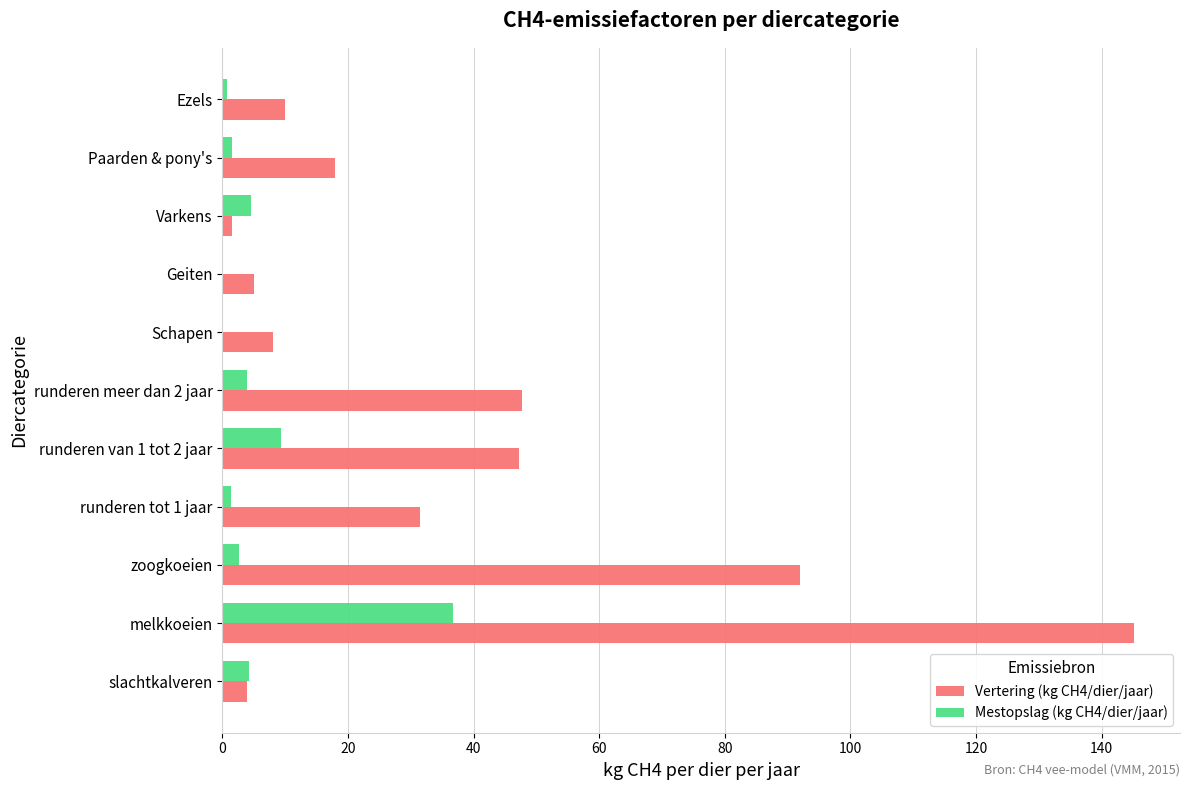

What is the sum of the Vertering (kg CH4/dier/jaar) values at runderen meer dan 2 jaar and slachtkalveren?

51.7